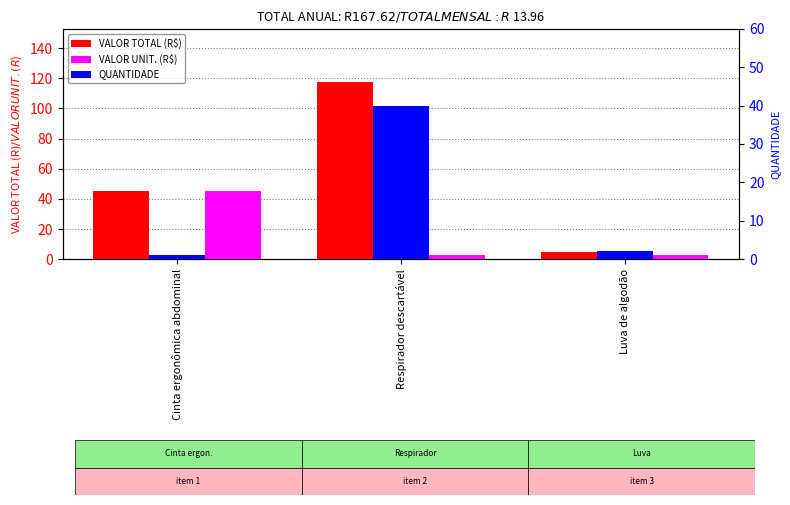

Count the number of categories in the chart.

3